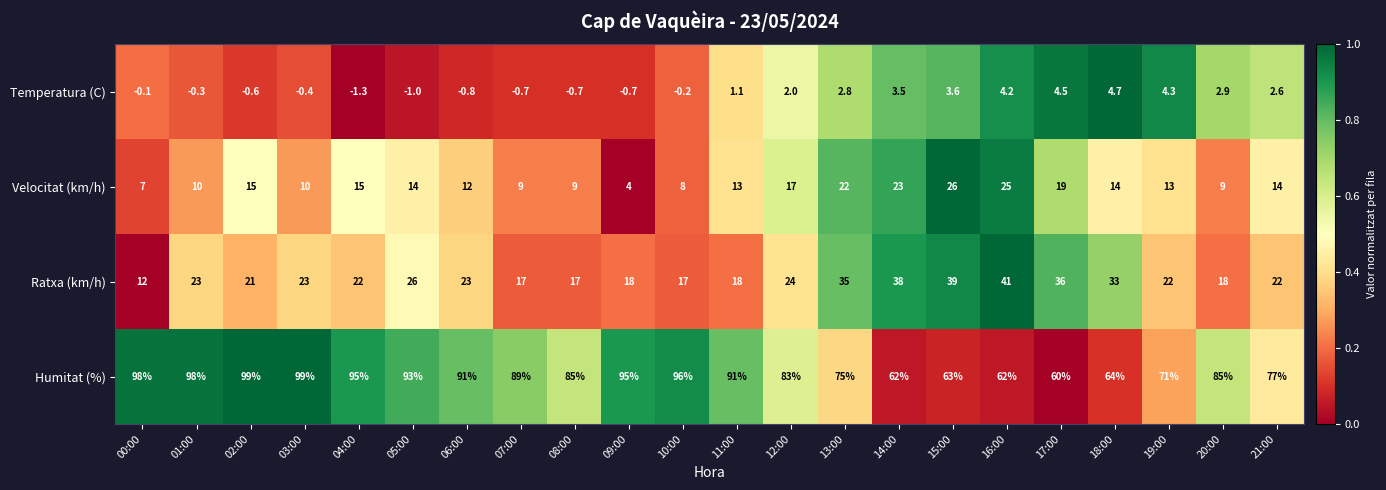

Is it true that Velocitat (km/h) equals 30.1 at 12:00?

False